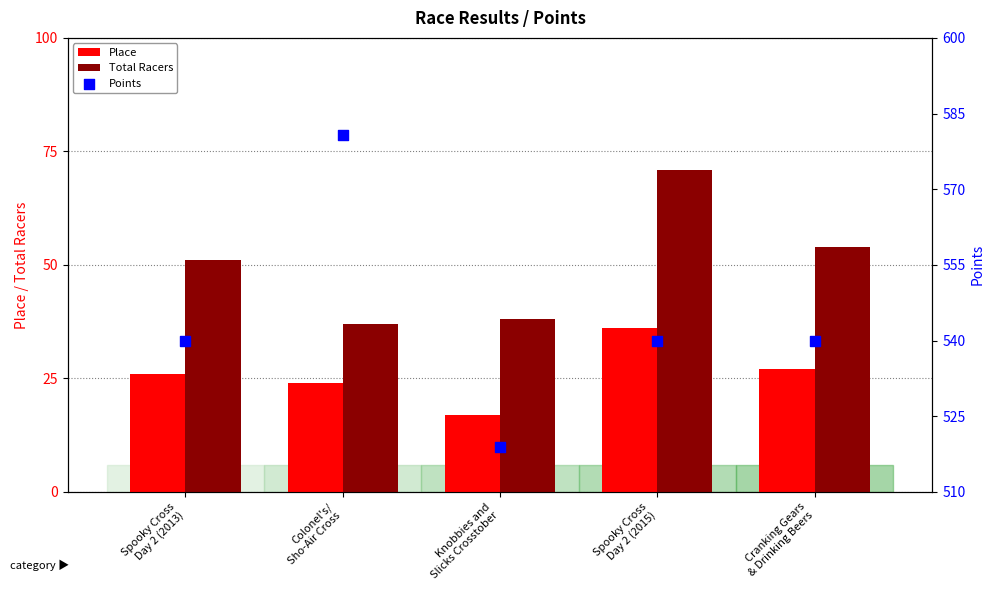

Which series has the largest total across all categories?

Points